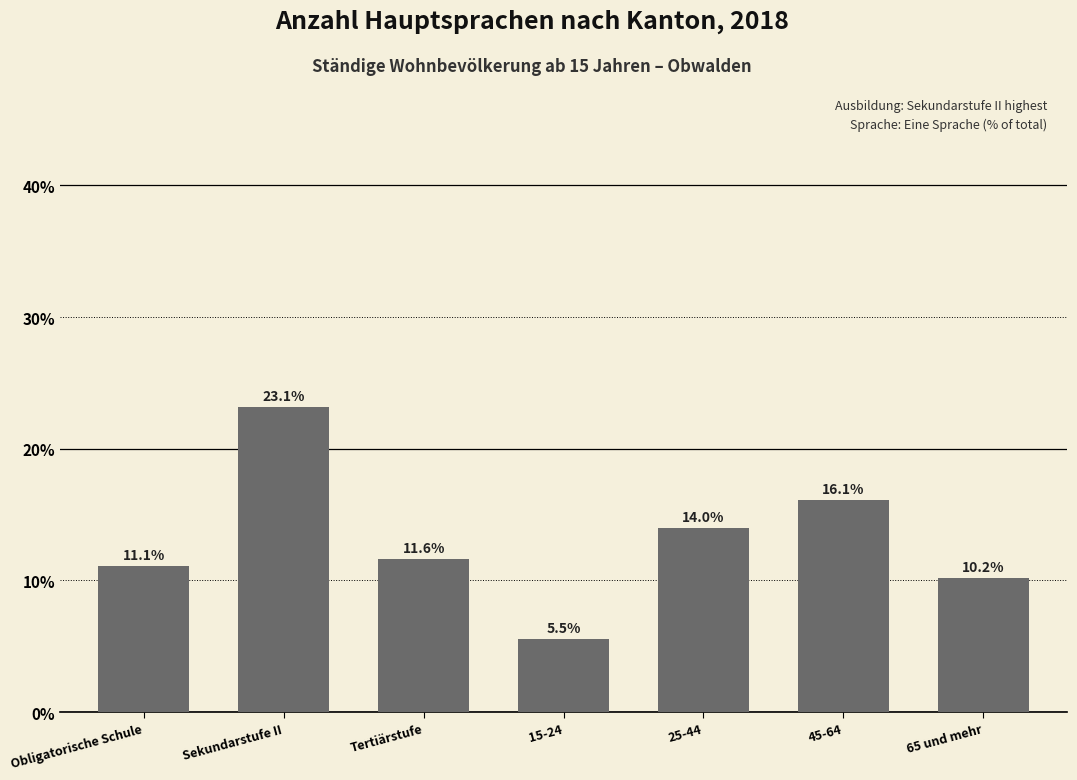

What is the change in value from 25-44 to 45-64?

+2.2